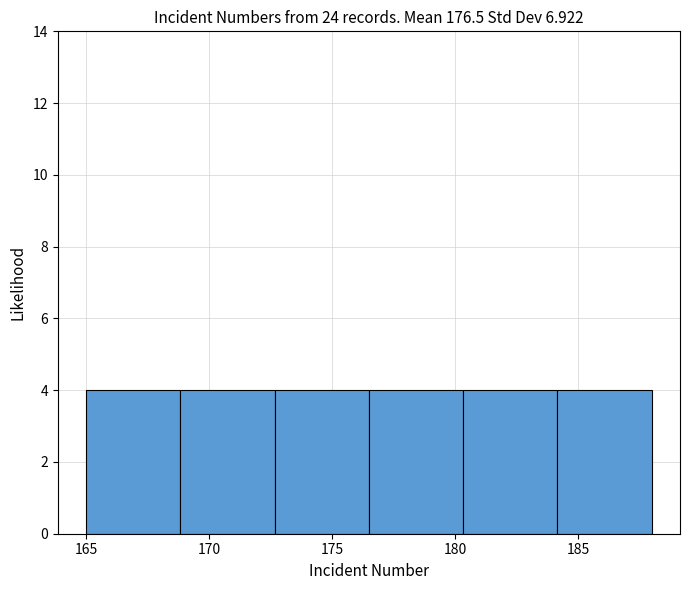

How tall is the bar that spans 165.0 to 169.0 on the x-axis? Neither the bar edges nor the heights are printed on the chart, so give them approximately, as read against the axes.

4